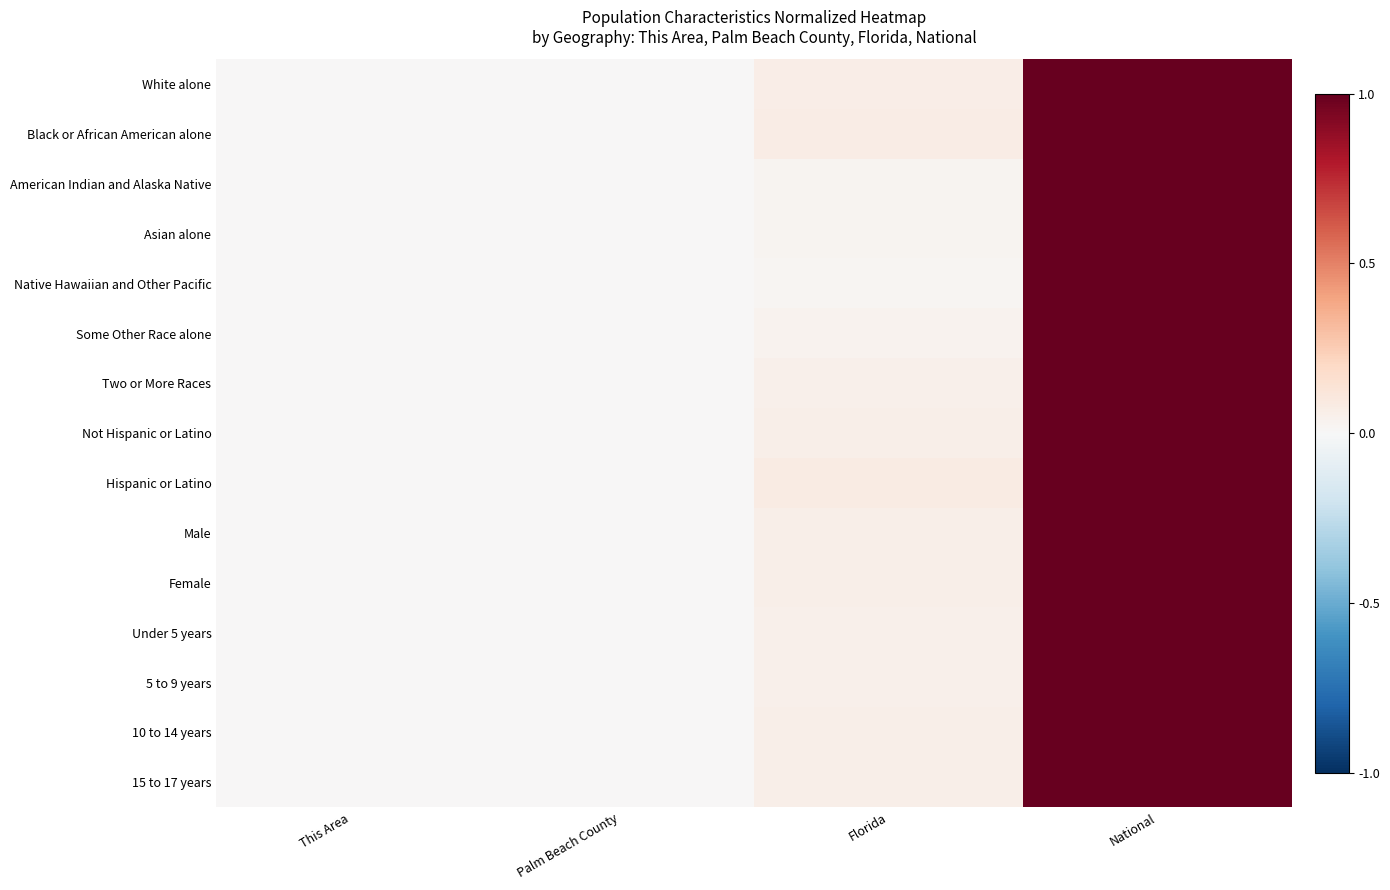

Which series has the largest total across all categories?

Hispanic or Latino